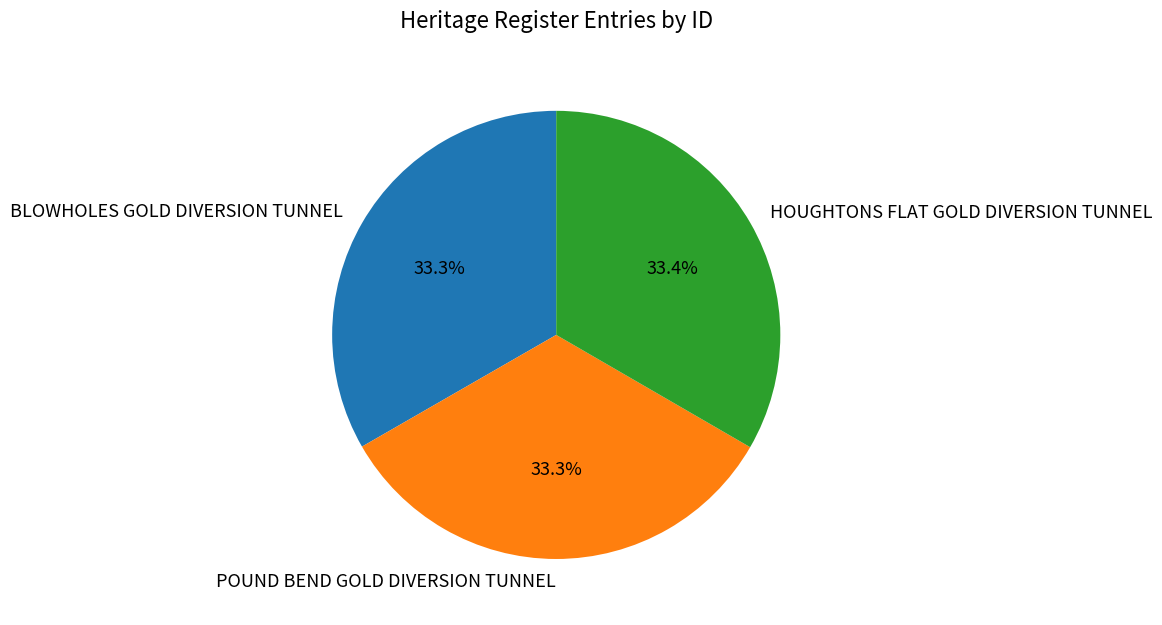

The BLOWHOLES GOLD DIVERSION TUNNEL slice represents 24% of the pie. True or false?

False